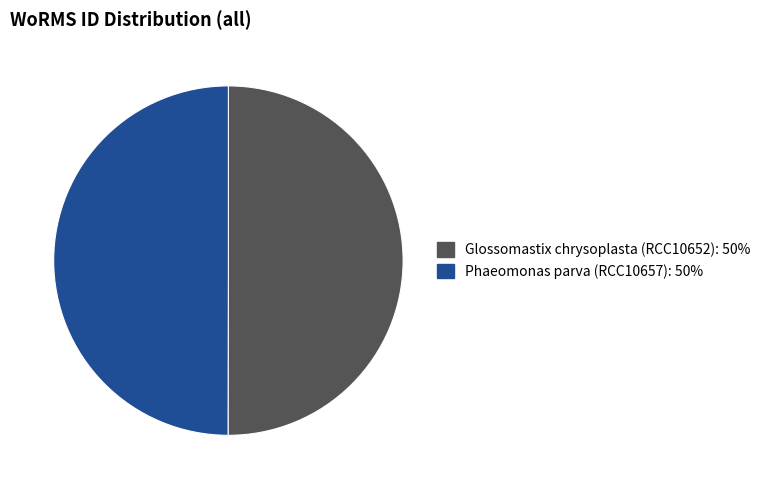

Is it true that Phaeomonas parva (RCC10657) is 50% of the pie?

True